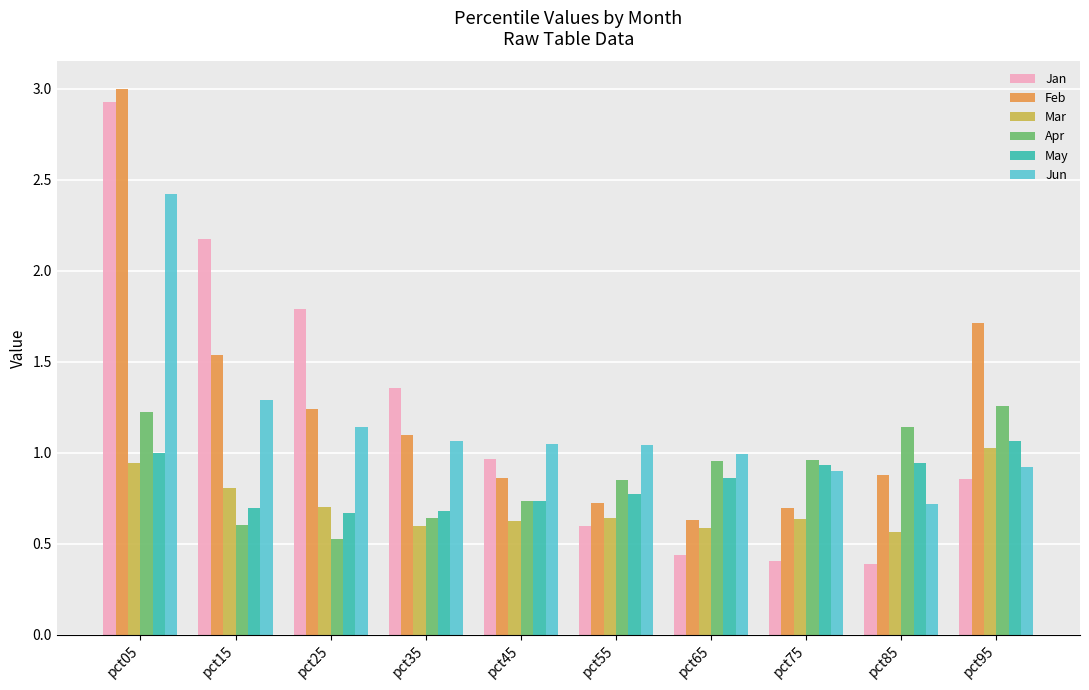

At how many categories does at least one series exceed 2?

2